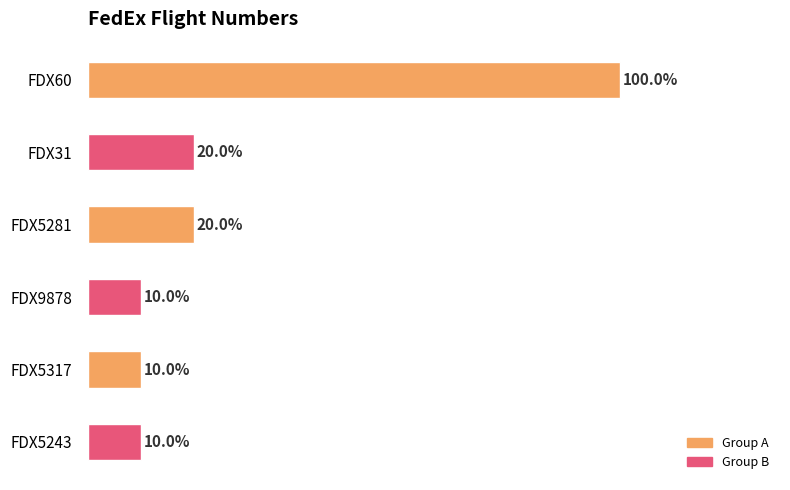

Which label corresponds to the largest value in the chart?

FDX60